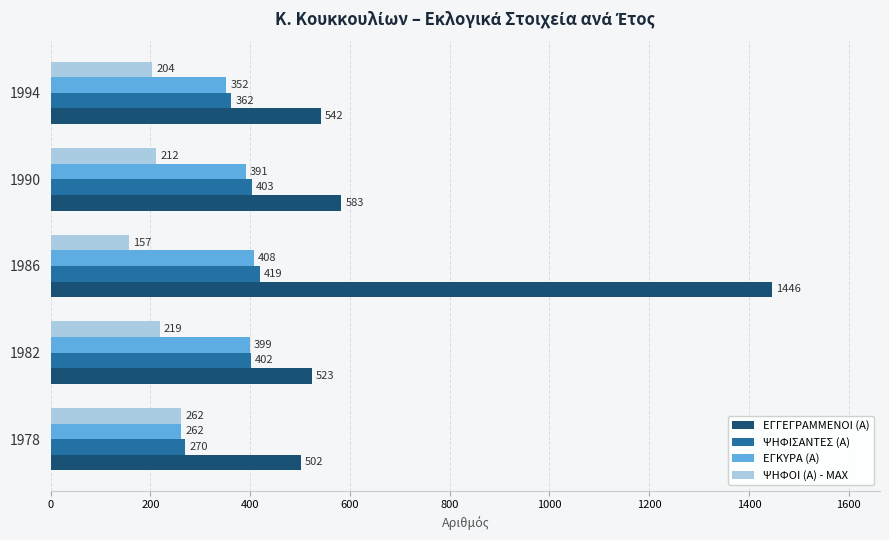

The ΨΗΦΟΙ (Α) - MAX series shows 78 at 1986. True or false?

False